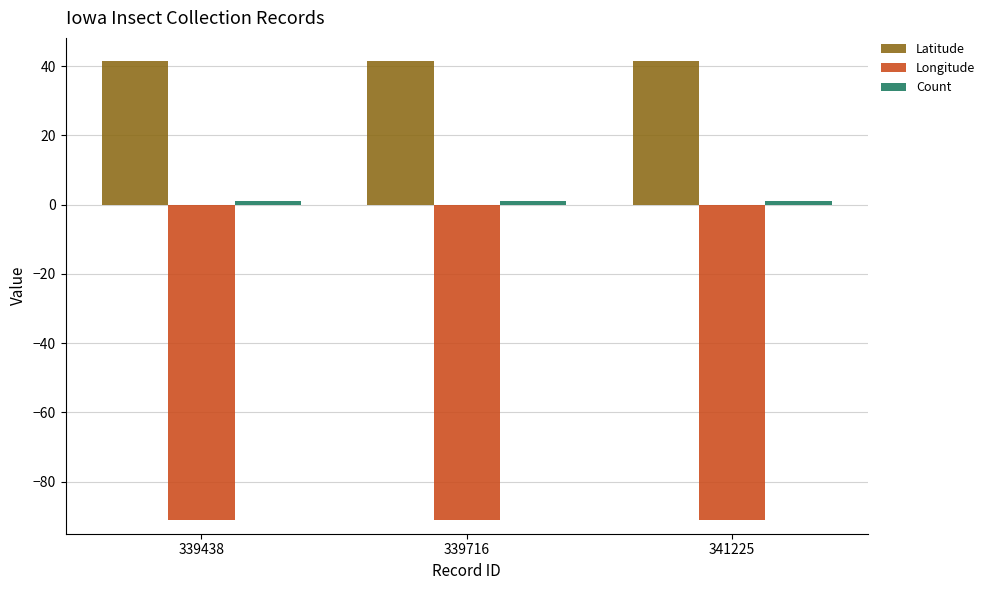

What is the minimum value for Longitude?

-91.2